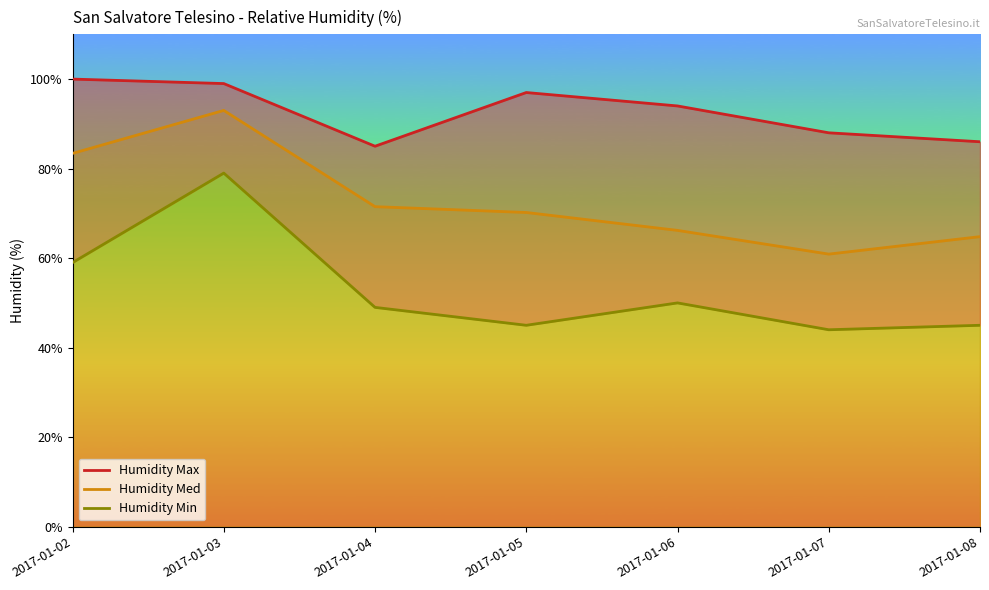

Rank the series at 2017-01-05 from lowest to highest value.

Humidity Min, Humidity Med, Humidity Max